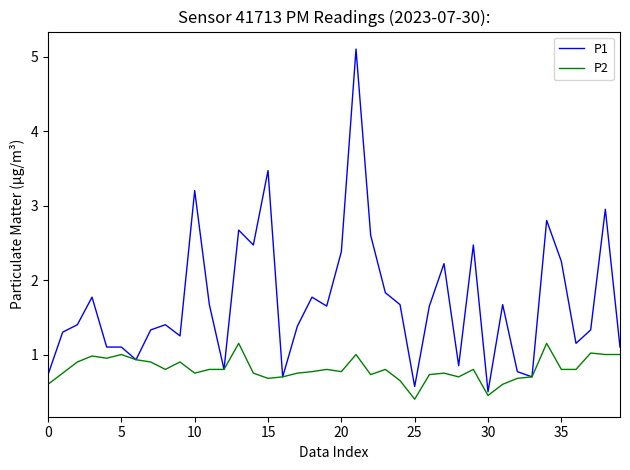

Which series has the largest total across all categories?

P1